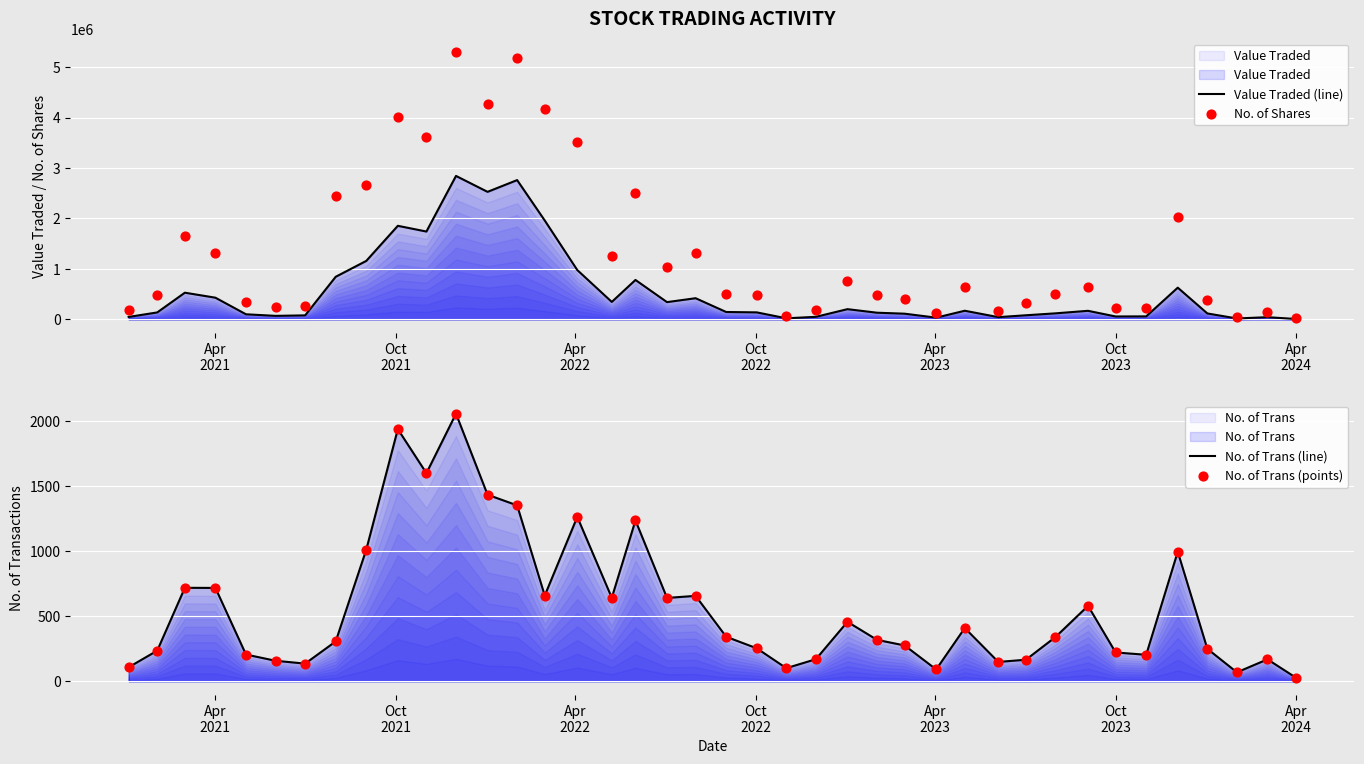

At how many categories does at least one series exceed 2463031?

9